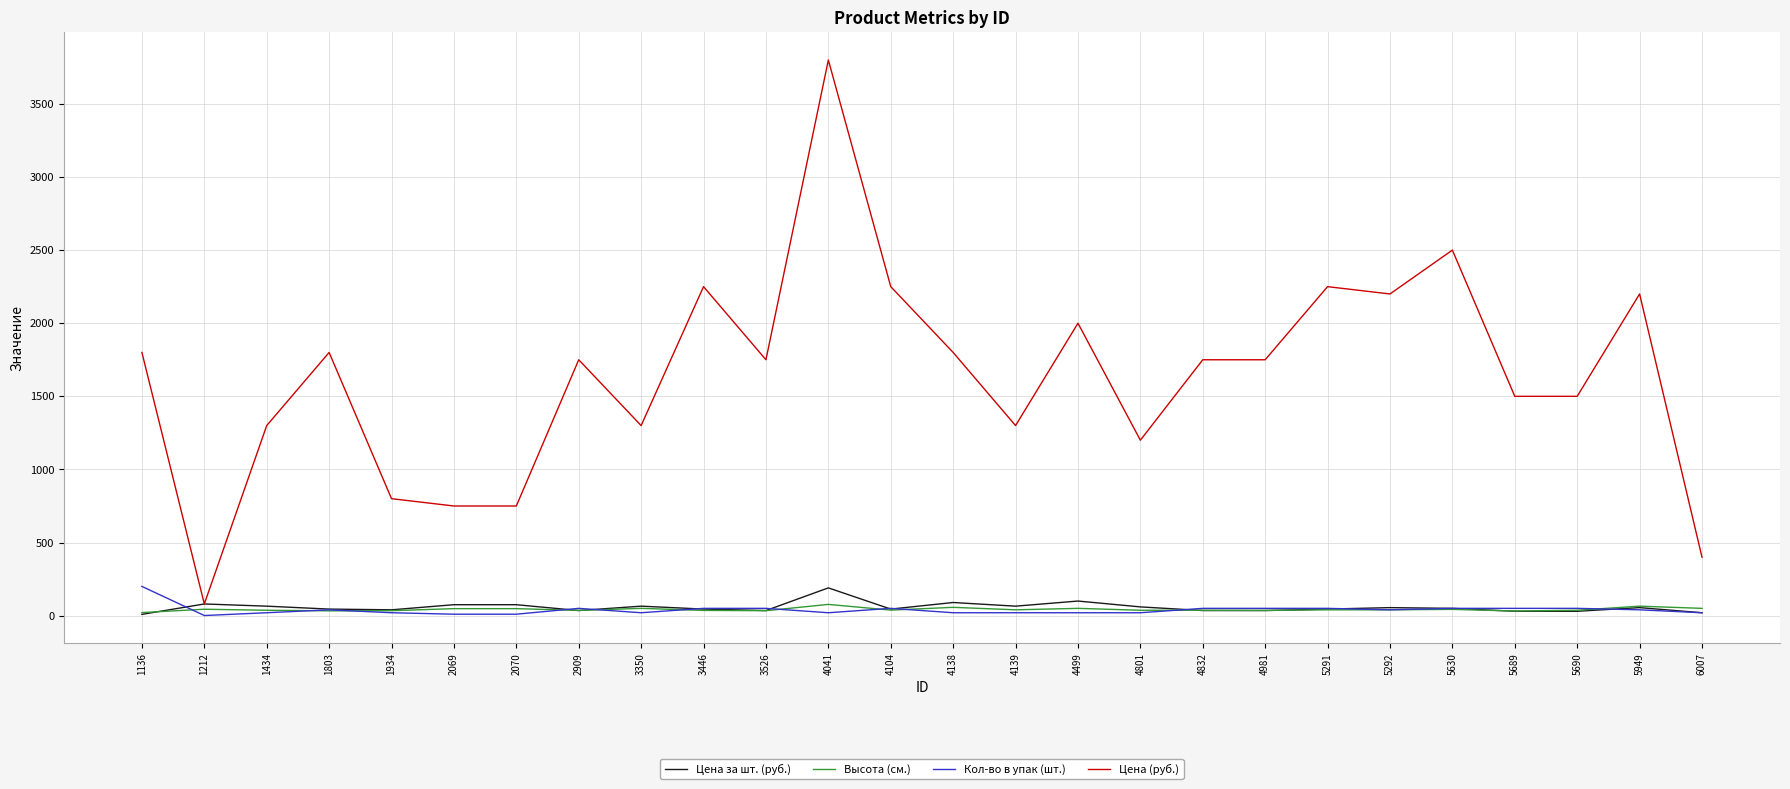

Which series has the largest range (max minus min)?

Цена (руб.)